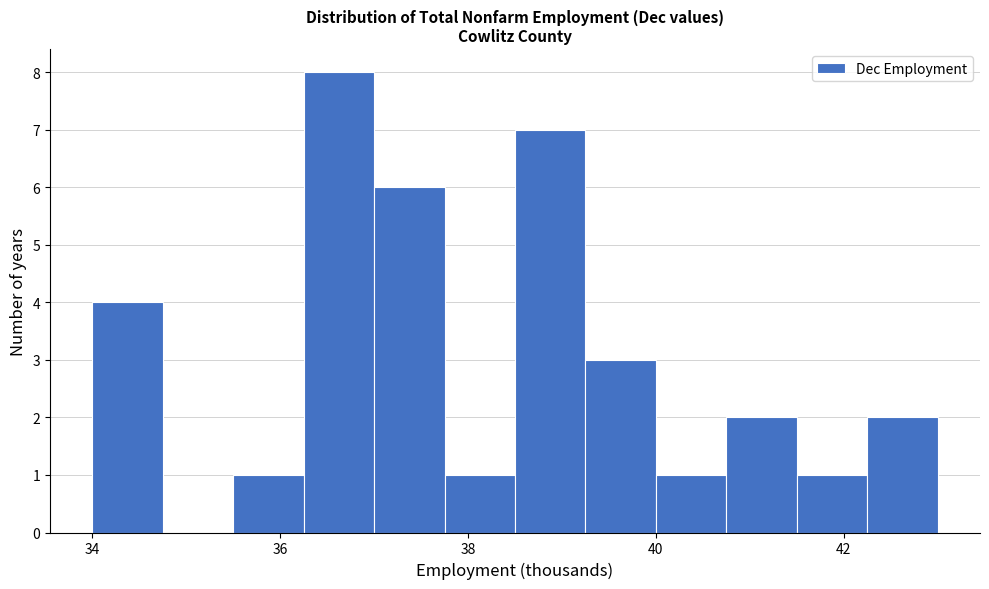

Read against the x-axis, roughly where is the centre of the tallest bar?

36.6